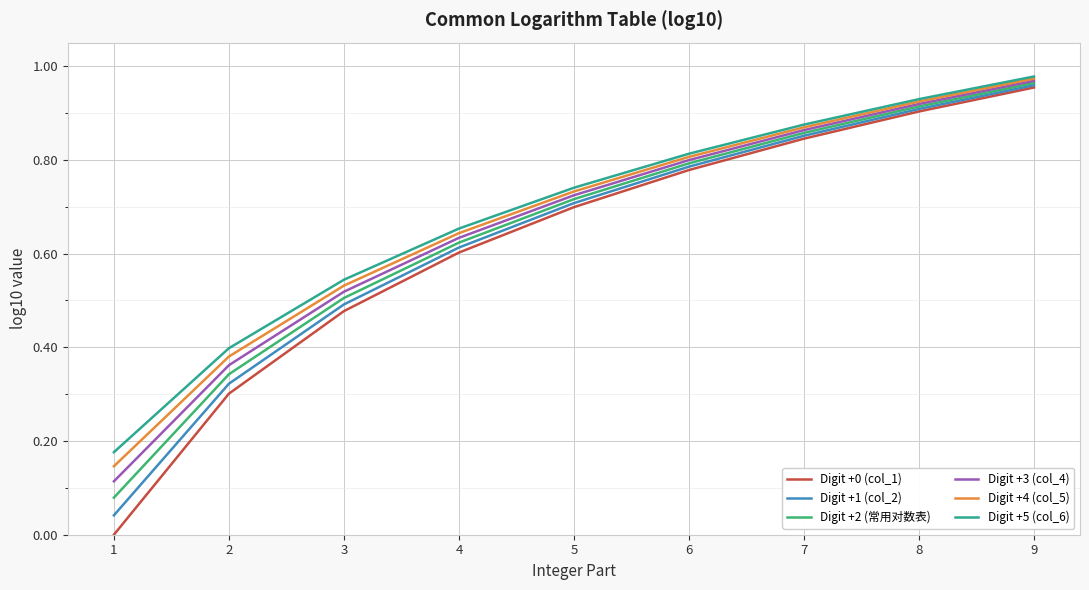

Which category has the lowest value in the Digit +3 (col_4) series?

1